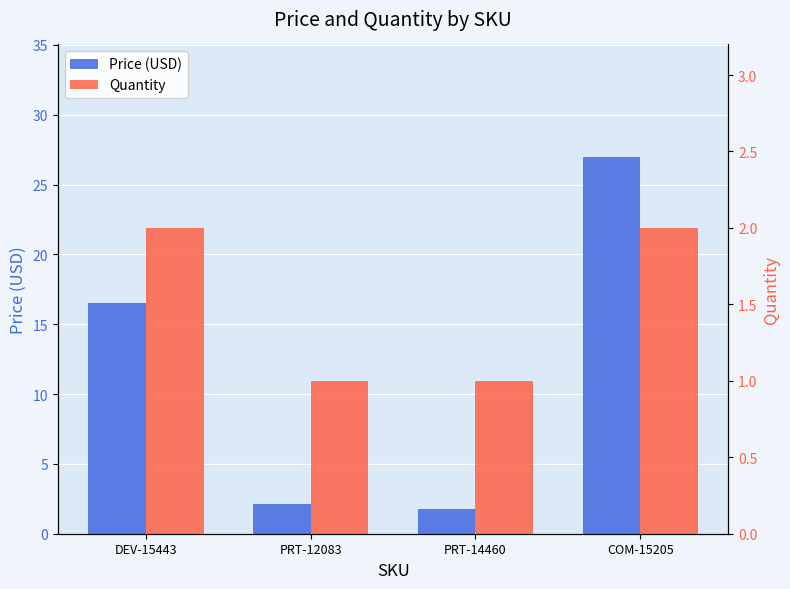

What is the lowest value of the Price (USD) series?

1.8